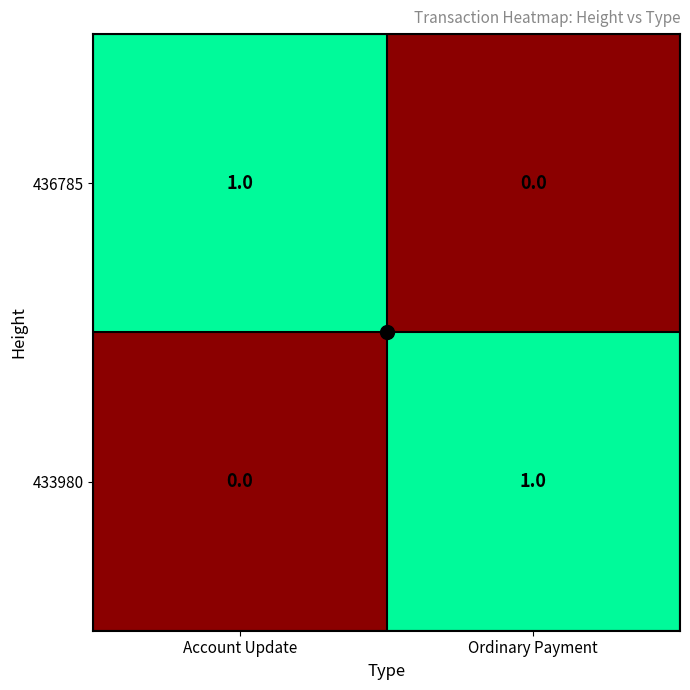

What is the difference between the highest and lowest values at Account Update?

1